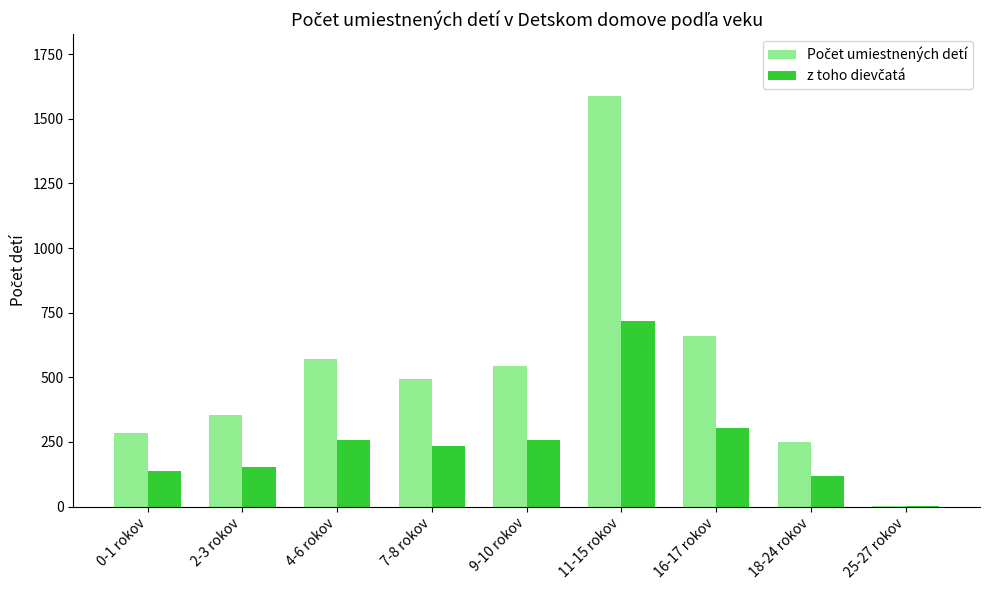

What is the maximum value shown in the chart?

1589